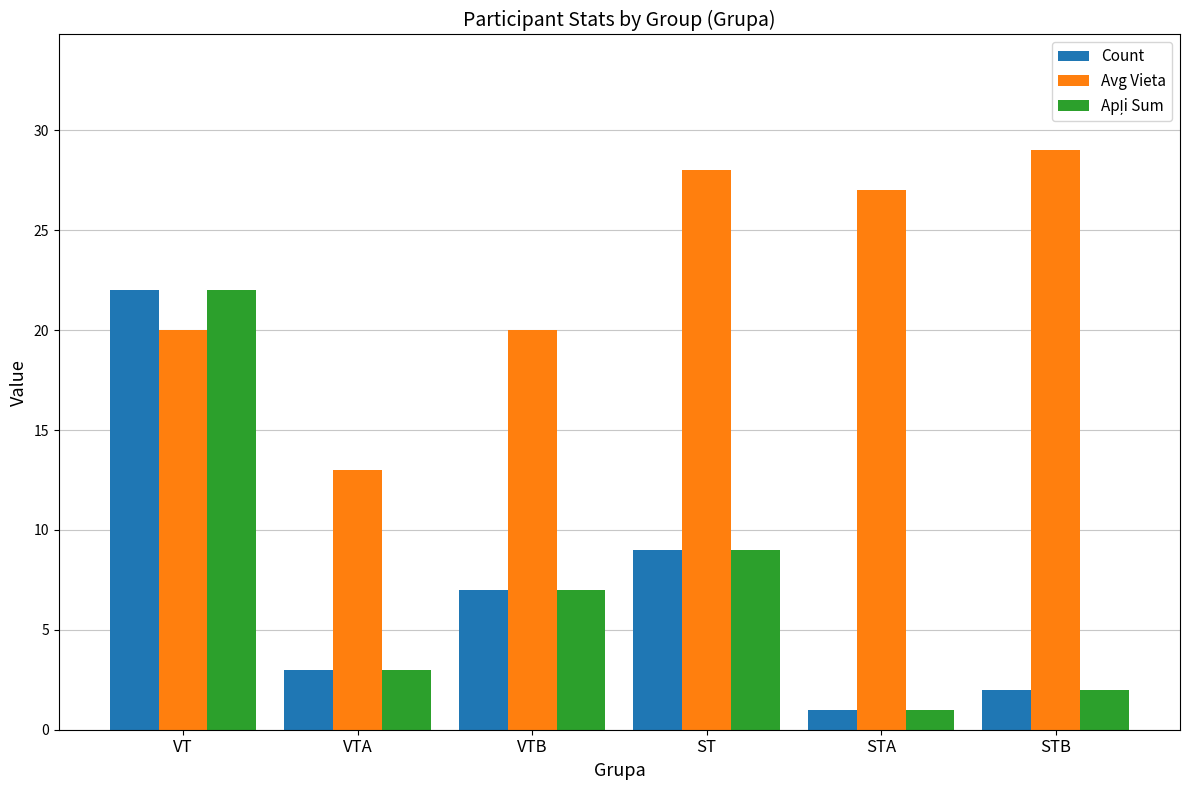

Where does the Avg Vieta series first go above 27?

ST